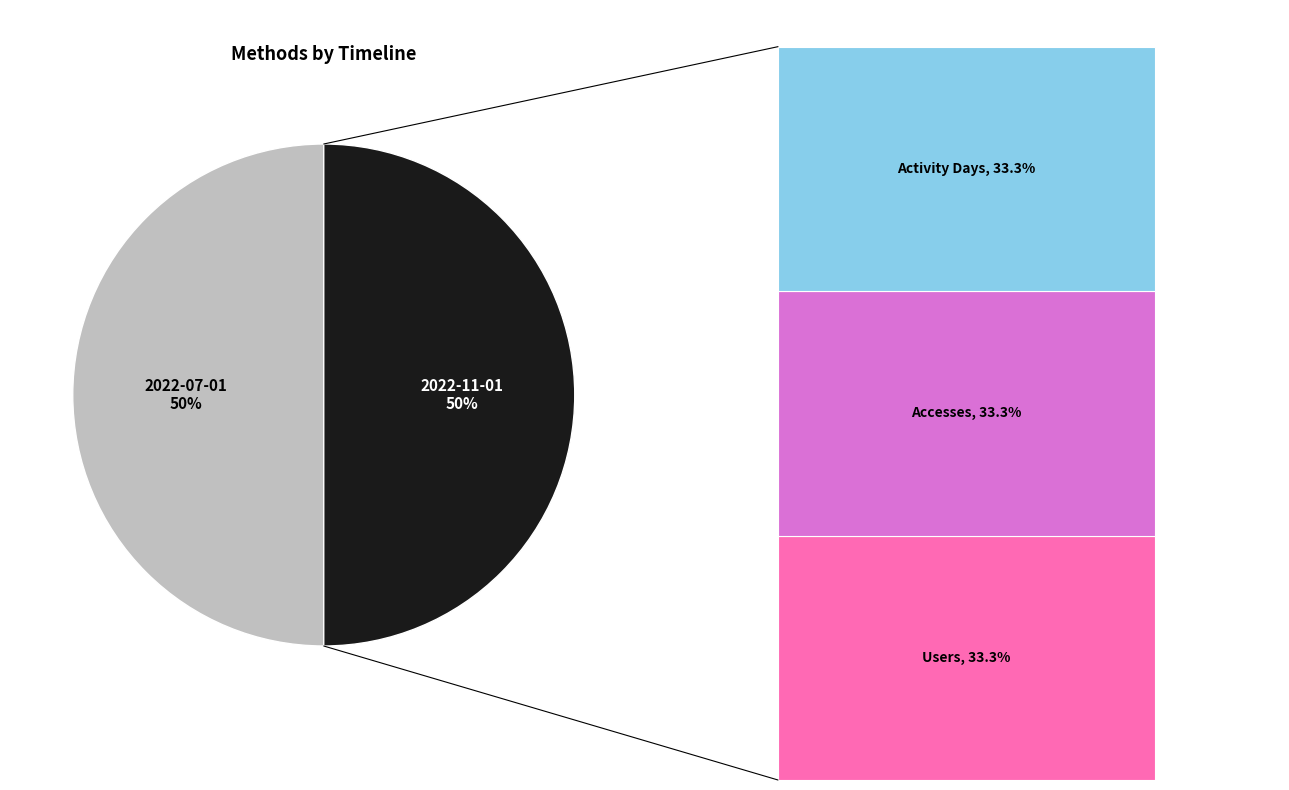

The 2022-10-01 slice represents 0% of the pie. True or false?

True